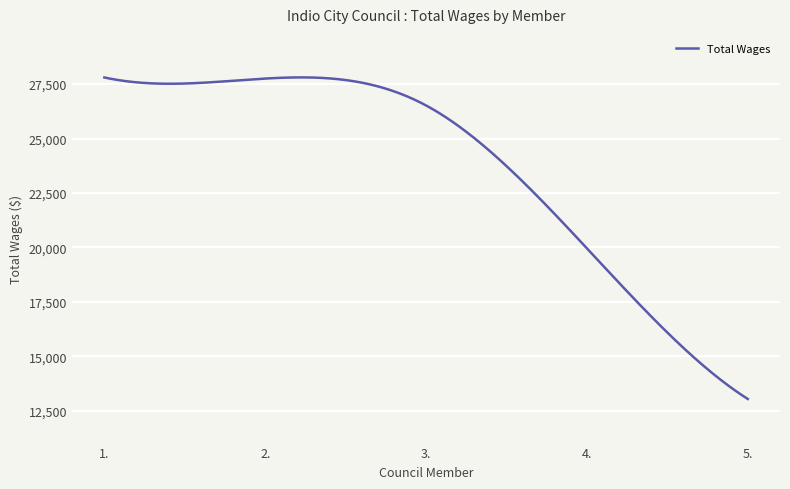

What is the minimum value shown in the chart?

13046.0